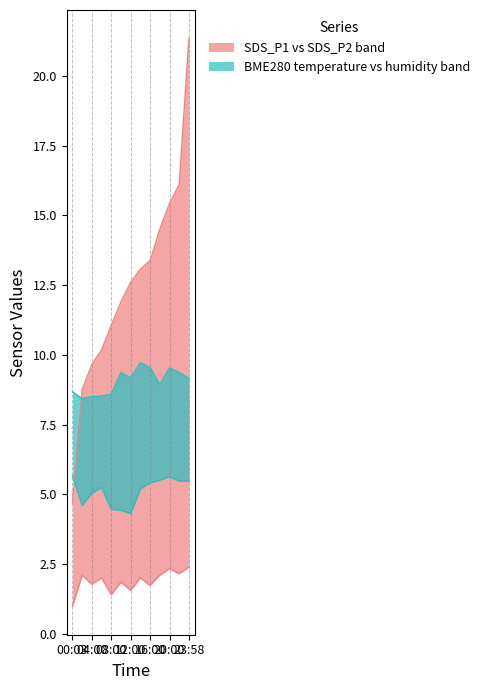

Rank the series by their average value, from lowest to highest.

SDS_P2, BME280_temperature_upper, BME280_humidity_lower, SDS_P1